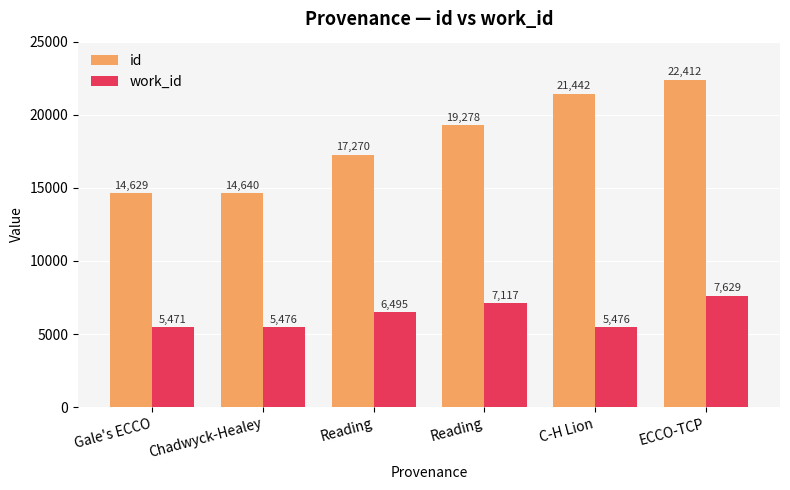

Which has a higher value, Reading or Gale's ECCO?

Reading